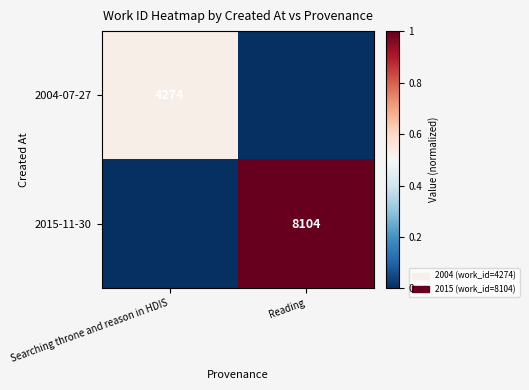

True or false: 2015-11-30 has a value of 1991 at Reading.

False